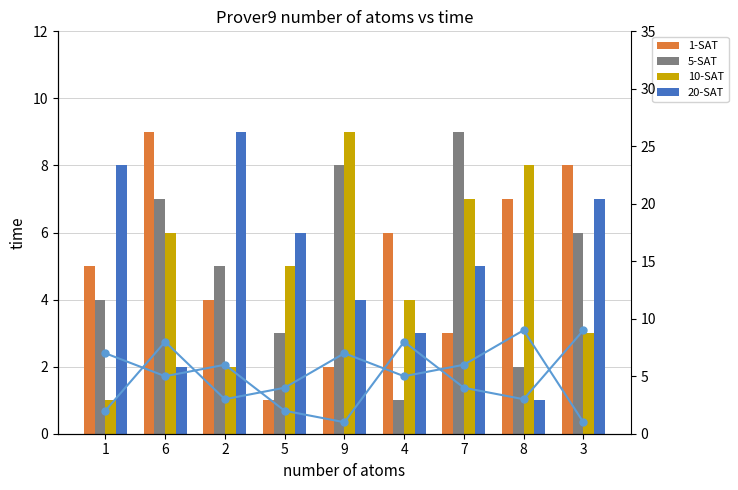

Reading left to right, what are all the values shown in this chart?

col_4: 5	9	4	1	2	6	3	7	8
col_3: 4	7	5	3	8	1	9	2	6
col_2: 1	6	2	5	9	4	7	8	3
col_7: 8	2	9	6	4	3	5	1	7
col_8: 7	5	6	2	1	8	4	3	9
col_6: 2	8	3	4	7	5	6	9	1